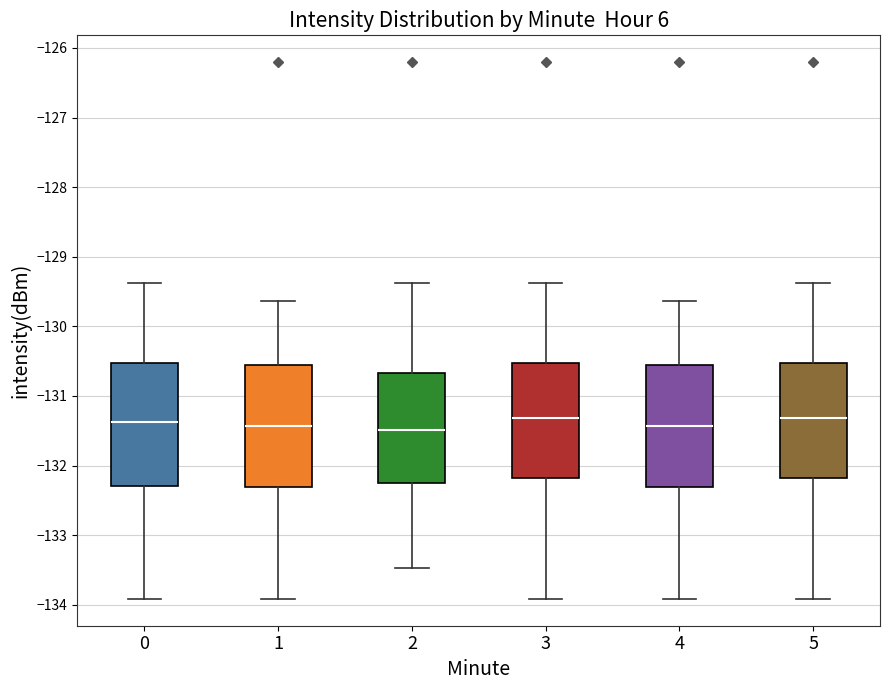

Reading left to right, read every box against the y-axis: the position of its median line, the range the box covers, and the ends of its whiskers. The values are not printed on the chart, so give them approximately, as read against the axis.

0: median -131.4, box -132.3 to -130.5, whiskers -133.9 to -129.4
1: median -131.4, box -132.3 to -130.6, whiskers -133.9 to -129.6
2: median -131.5, box -132.2 to -130.7, whiskers -133.5 to -129.4
3: median -131.3, box -132.2 to -130.5, whiskers -133.9 to -129.4
4: median -131.4, box -132.3 to -130.6, whiskers -133.9 to -129.6
5: median -131.3, box -132.2 to -130.5, whiskers -133.9 to -129.4